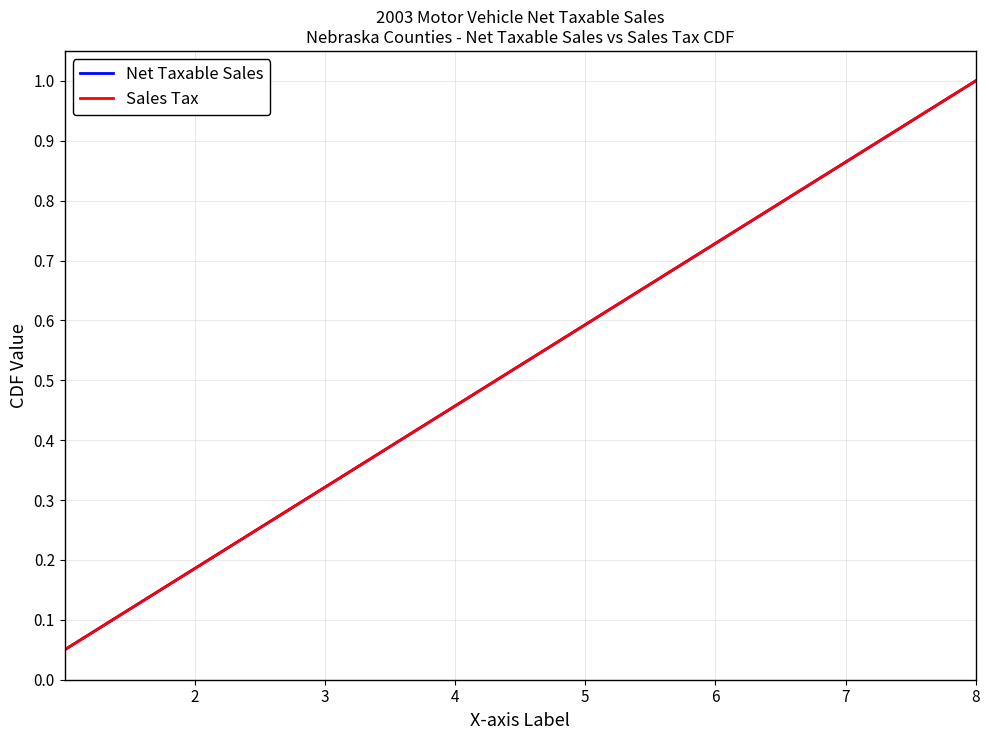

Does the chart have visible grid lines?

Yes